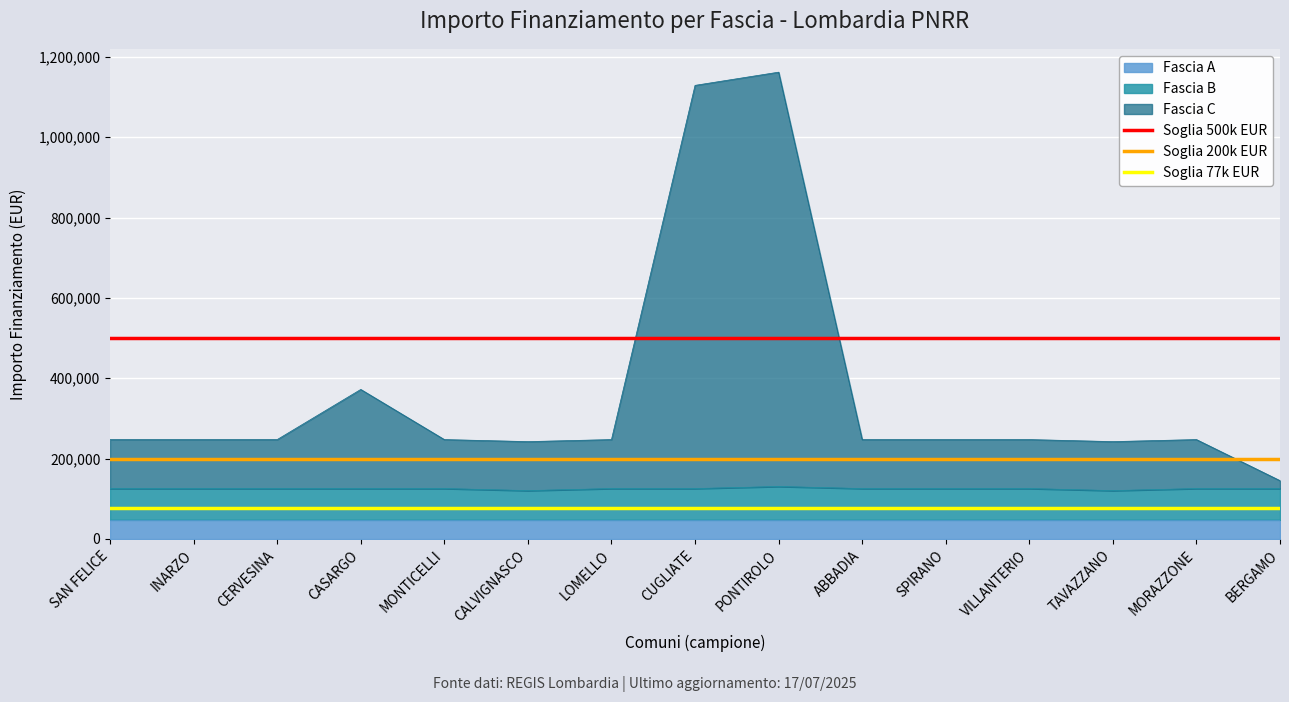

What is the value of the Soglia 77k EUR point at the 2nd from the left?

77897